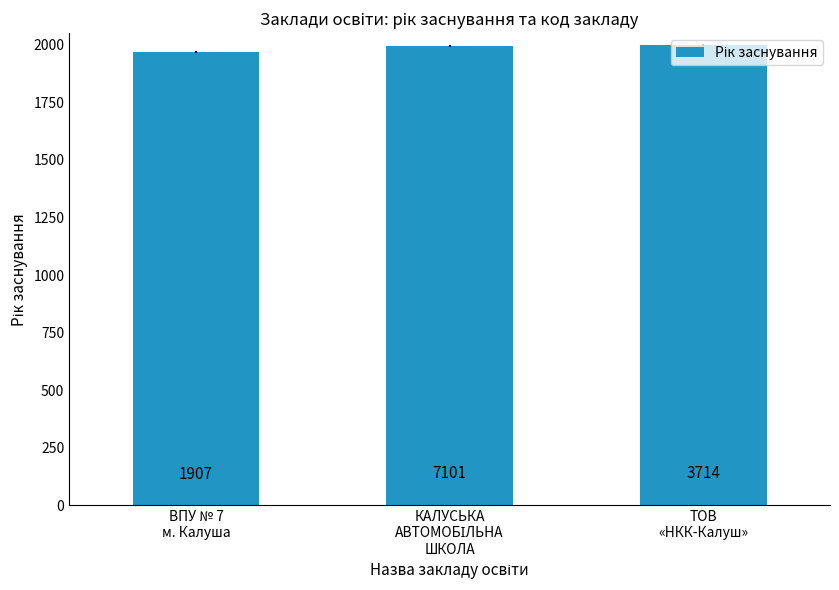

Which label corresponds to the largest value in the chart?

ТОВ
«НКК-Калуш»